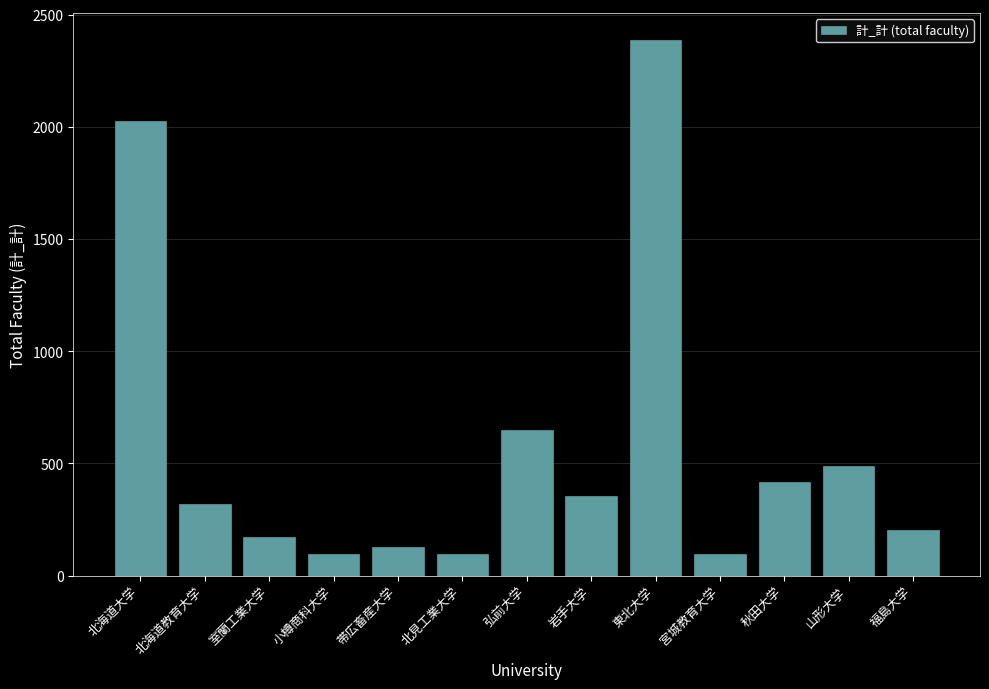

What is the minimum value shown in the chart?

95